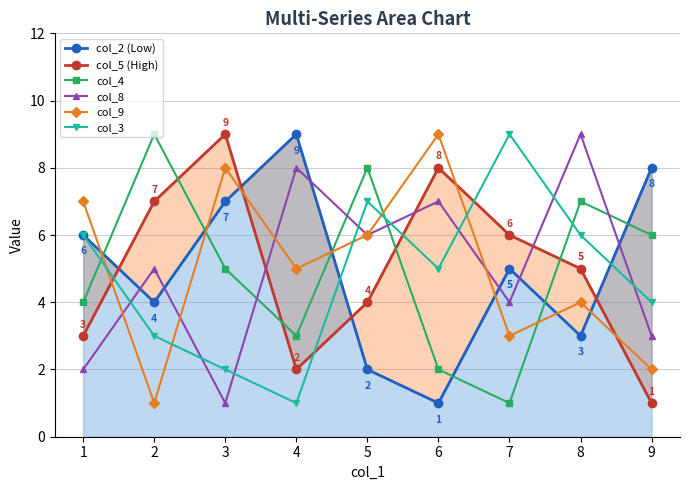

In col_3, how many points are higher than both neighbors (excluding endpoints)?

2